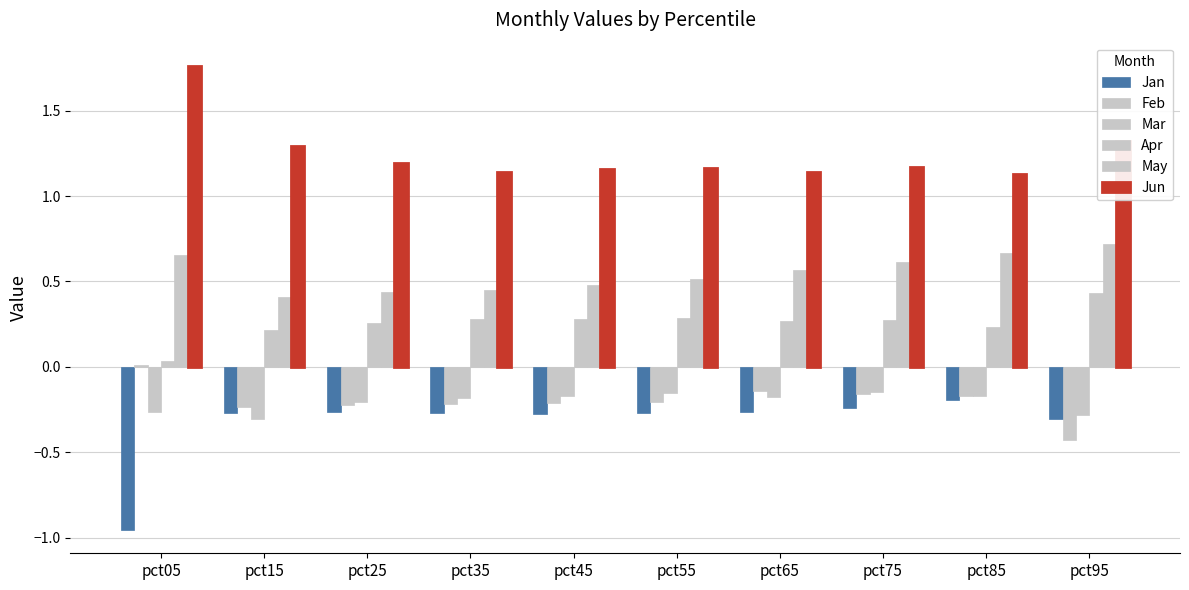

How many distinct data groups are displayed?

6